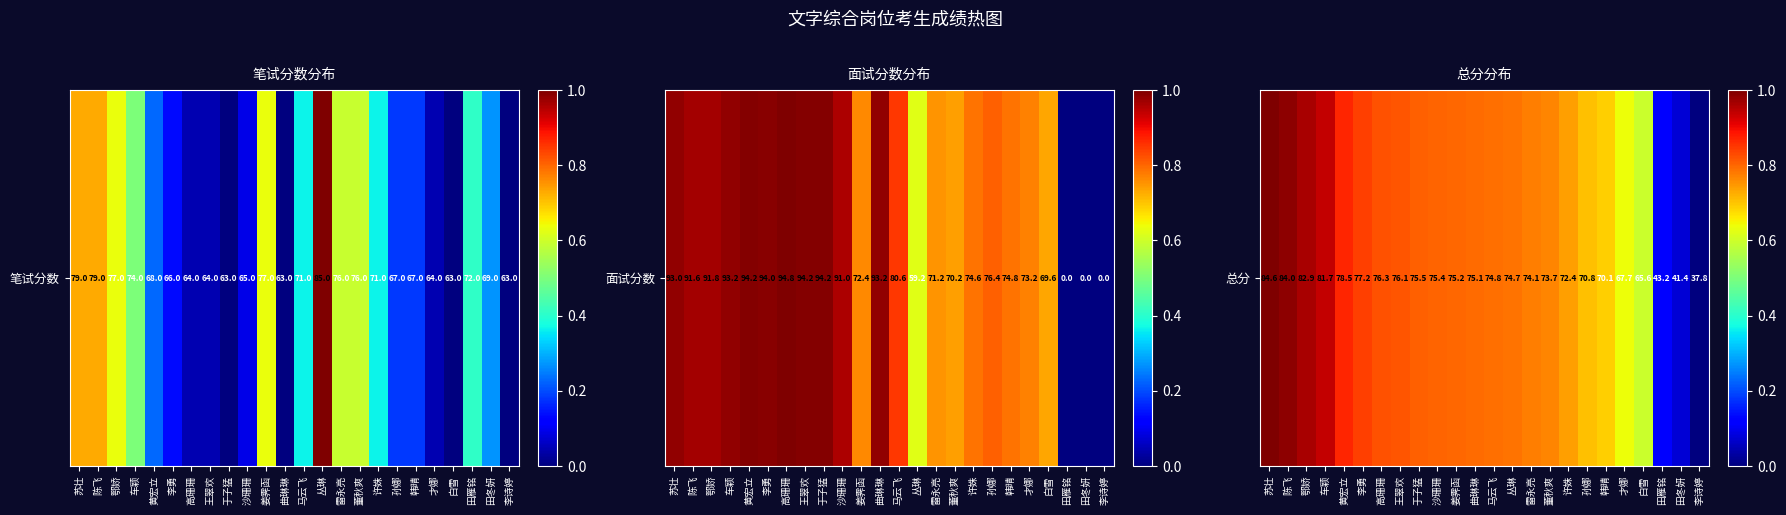

How many positive values are there?

23